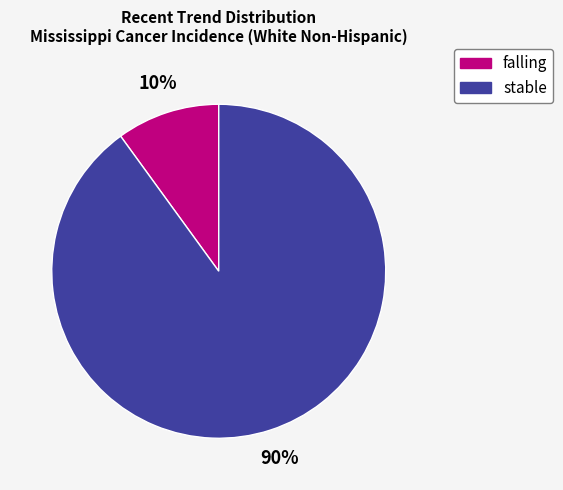

To the nearest percent, what is the average slice percentage?

50%